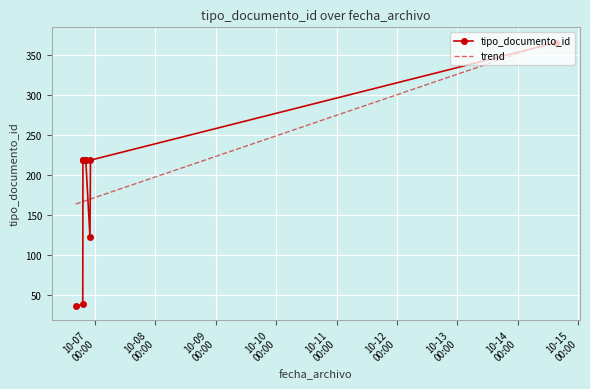

Which series has the widest spread of values?

tipo_documento_id